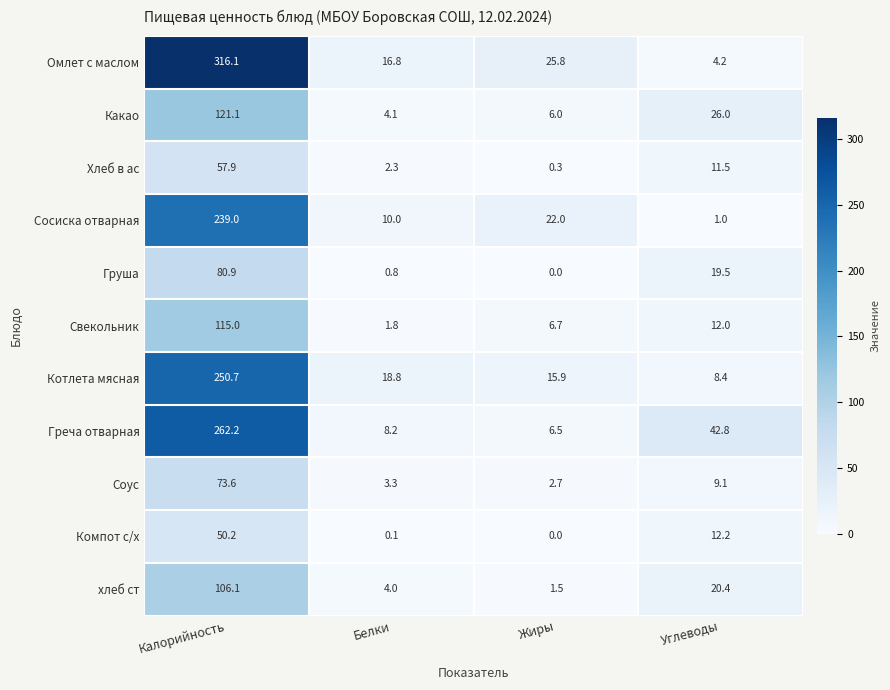

Which series has the largest total across all categories?

Омлет с маслом